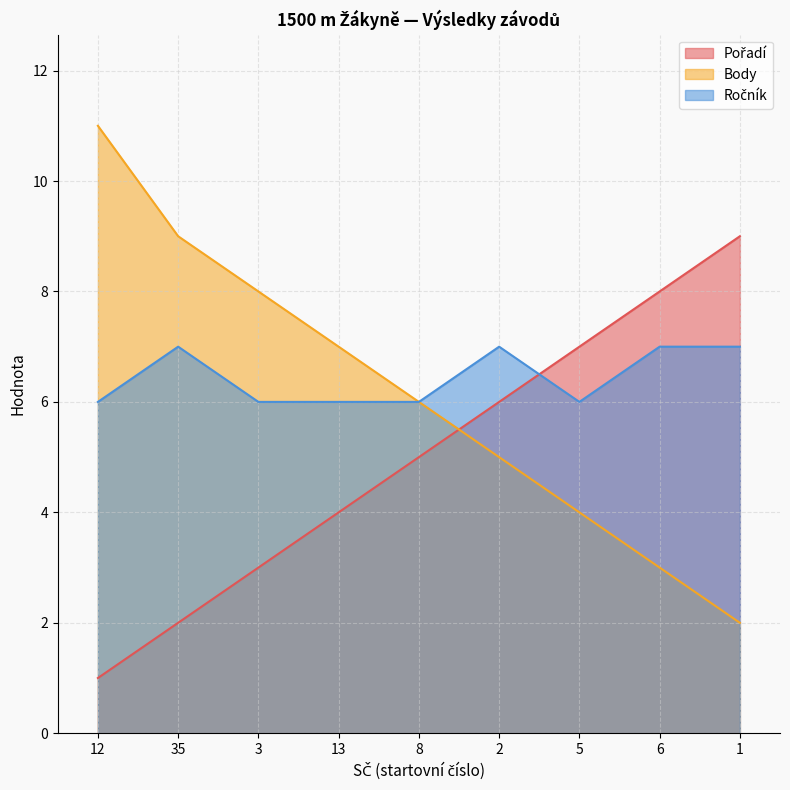

Between 13 and 2, which is larger?

2